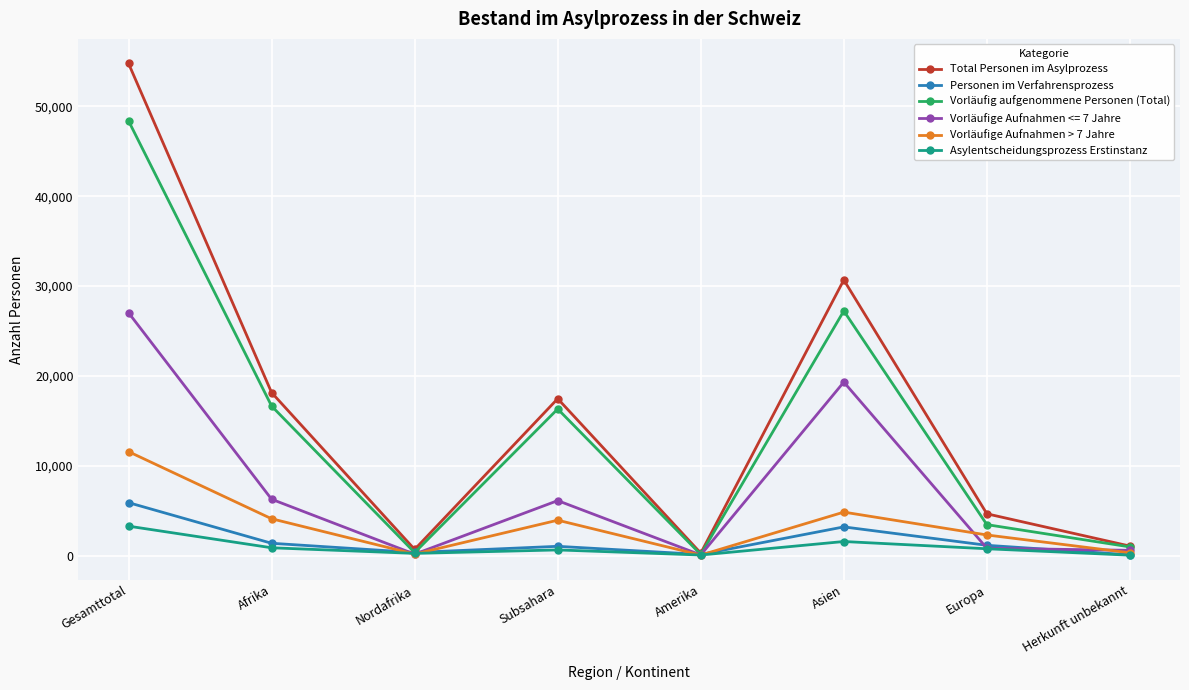

What is the difference between the maximum and minimum values in the Vorläufig aufgenommene Personen (Total) series?

48270